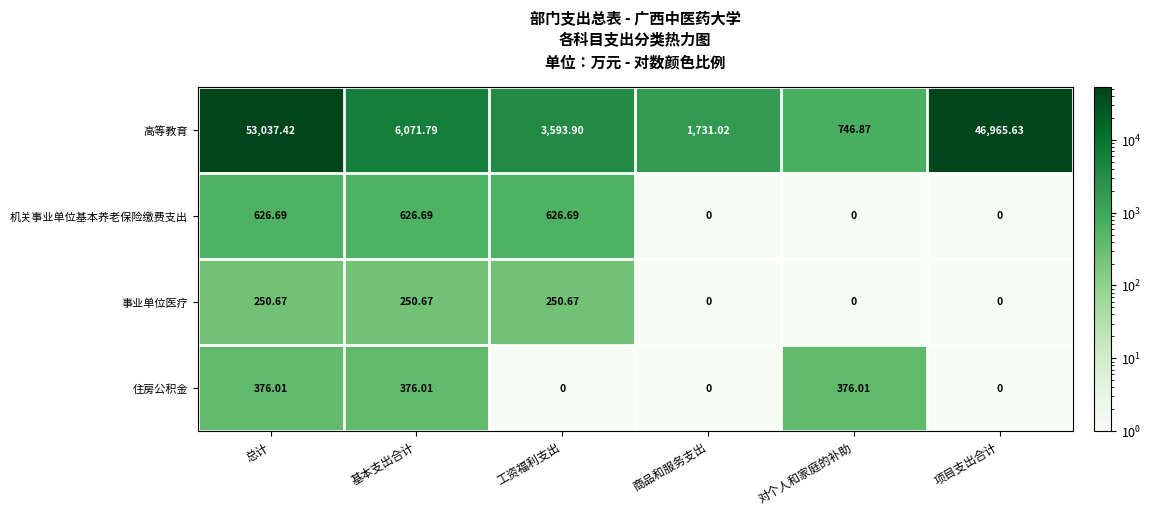

Which category has the highest value across all series?

总计